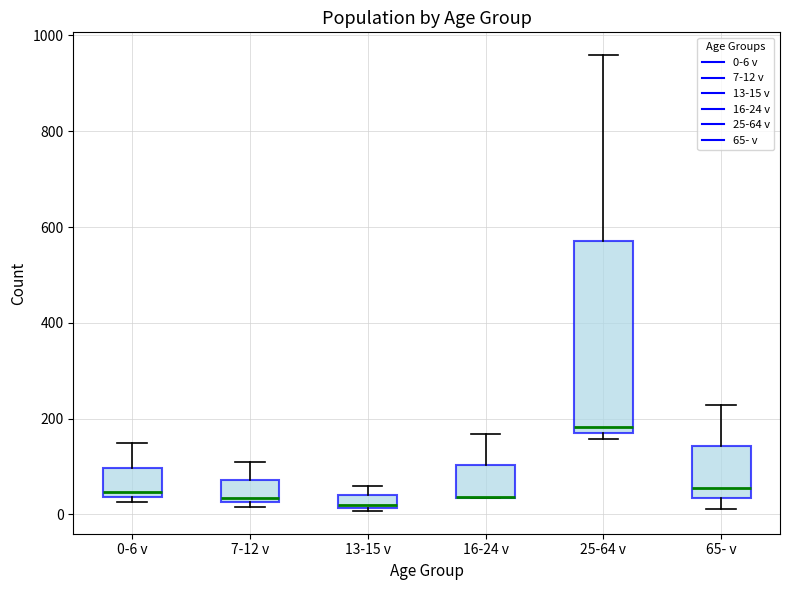

Where does the median line of the box for 25-64 v sit on the y-axis? The values are not printed on the chart, so give them approximately, as read against the axis.

180